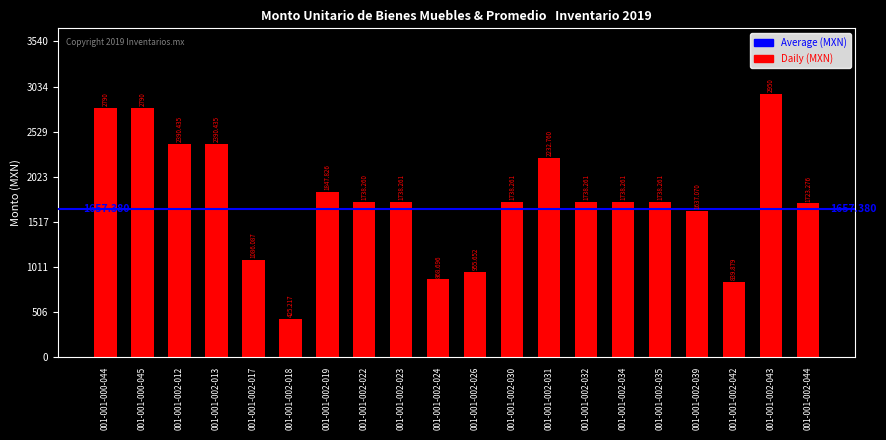

What is the change in value from 001-001-000-045 to 001-001-002-032?

-1051.7